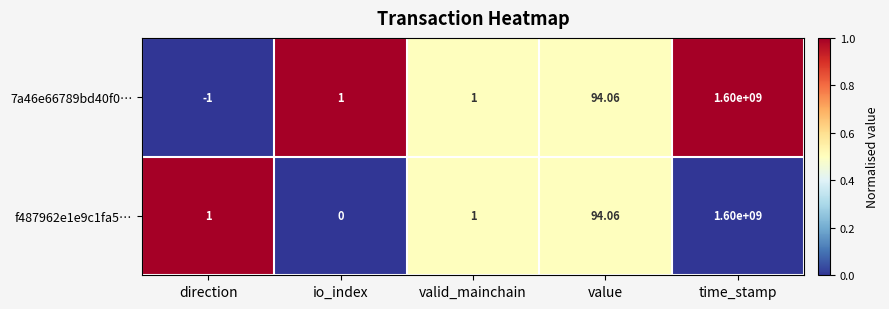

Is the value of f487962e1e9c1fa5… at io_index greater than the value of 7a46e66789bd40f0… at value?

No